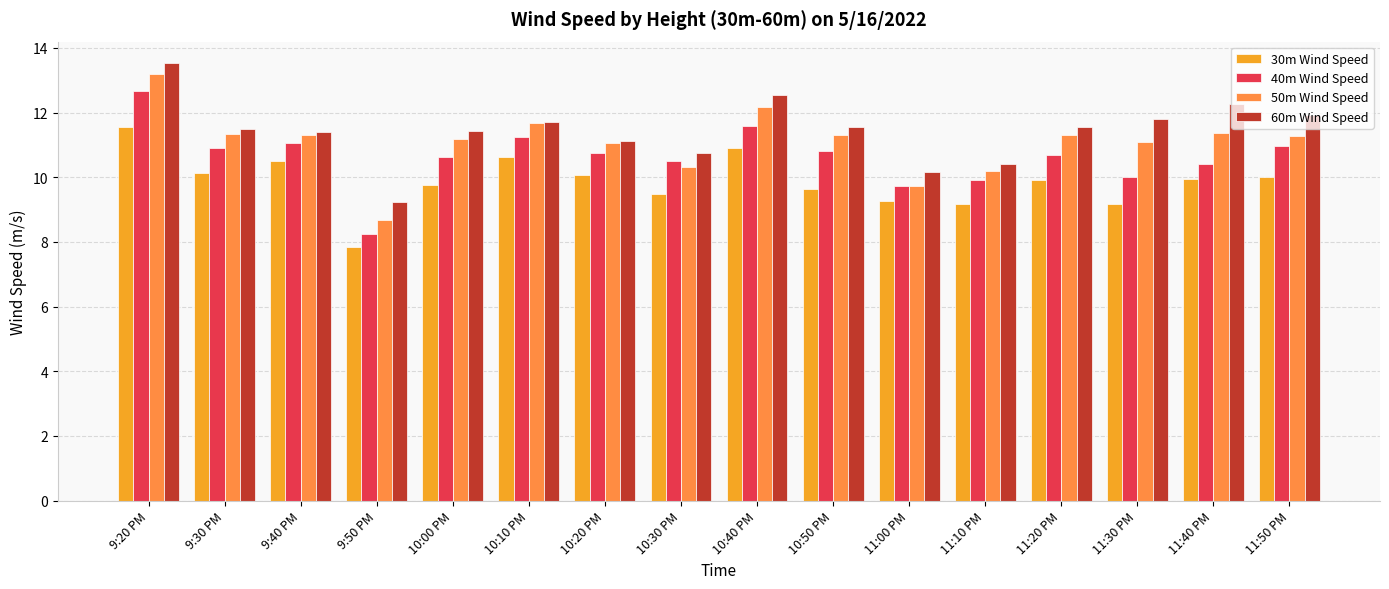

What is the difference between the highest and lowest values at 10:30 PM?

1.3